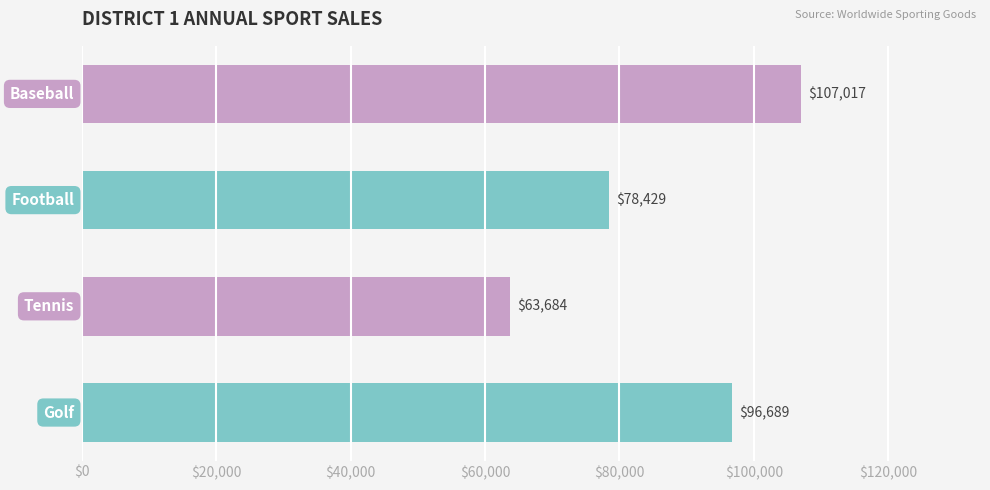

What is the greatest value displayed?

107017.2